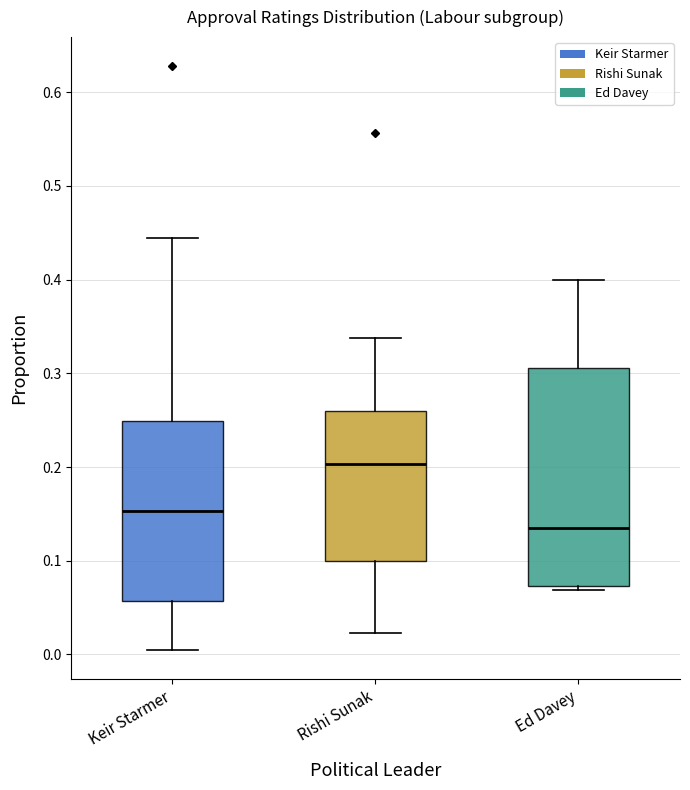

Where is the lower edge of the box for Keir Starmer on the y-axis? The values are not printed on the chart, so give them approximately, as read against the axis.

0.06